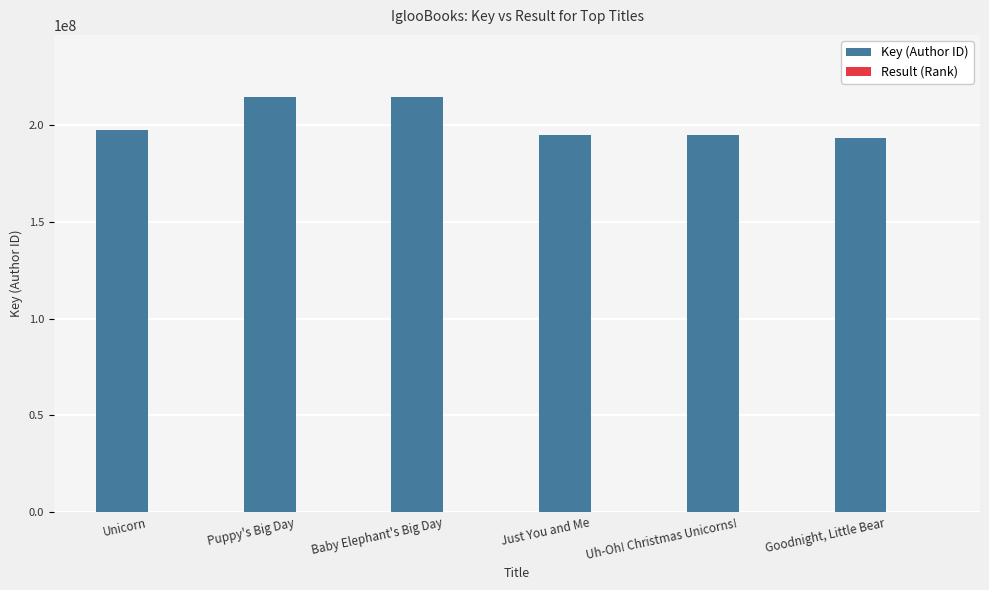

At which label is Key (Author ID) closest to 203965378?

Unicorn